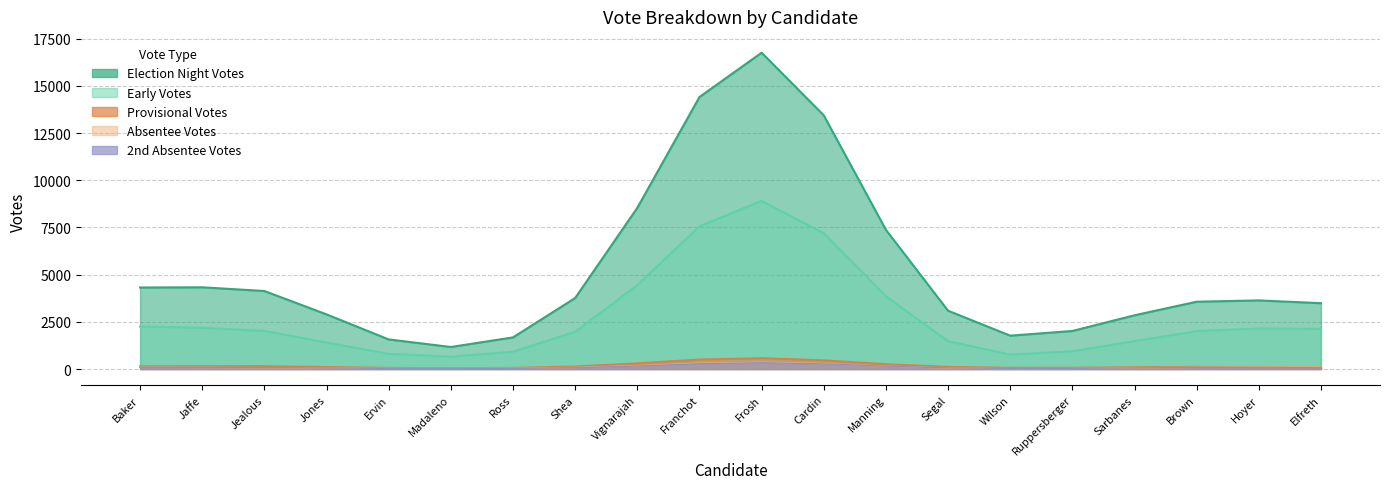

The Absentee Votes series shows 14 at Sarbanes. True or false?

True